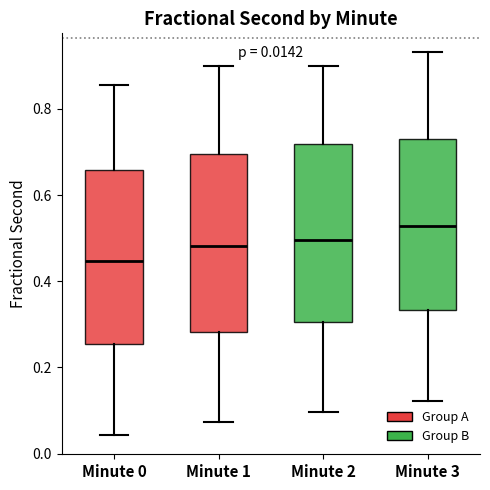

Which box has the highest median line?

Minute 3